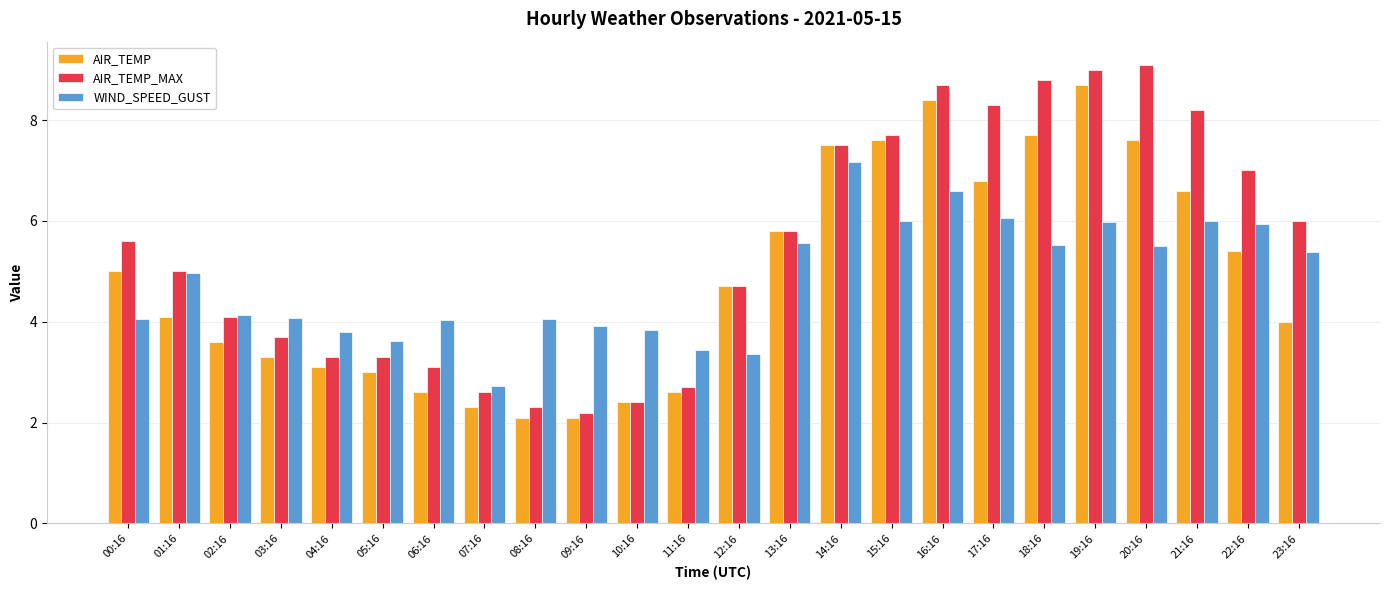

What is the greatest value displayed?

9.1